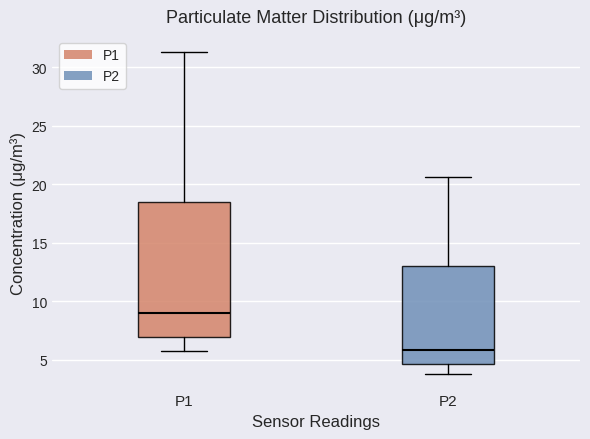

Comparing the boxes themselves (not the whiskers), which one is the tallest?

P1